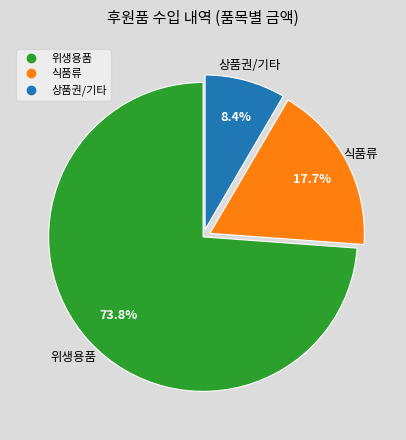

Does any single category account for the majority?

Yes